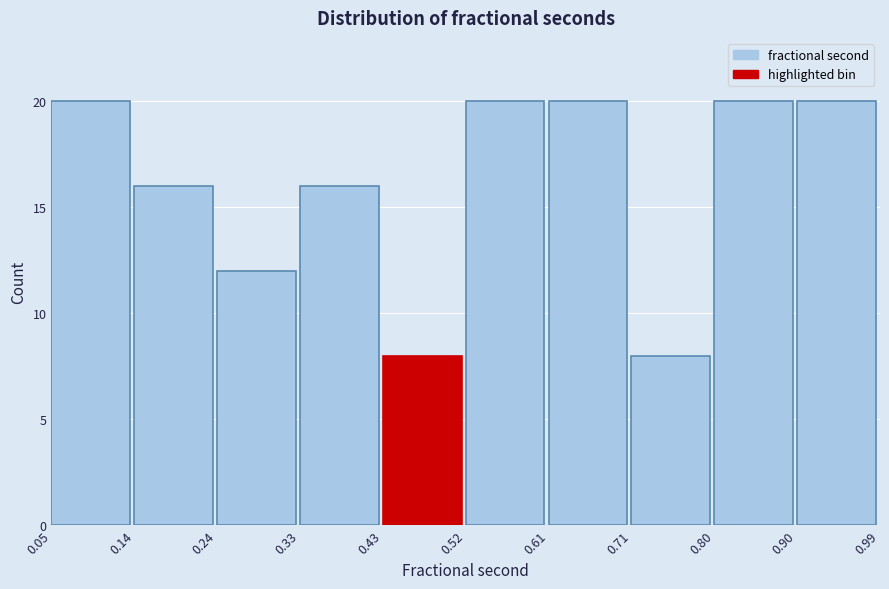

Reading left to right, list every bar in this chart as the range it spans on the x-axis followed by its height. The values are not printed on the chart, so give them approximately, as read against the axis.

0.05 to 0.14: 20
0.14 to 0.24: 16
0.24 to 0.33: 12
0.33 to 0.43: 16
0.43 to 0.52: 8
0.52 to 0.61: 20
0.61 to 0.71: 20
0.71 to 0.80: 8
0.80 to 0.90: 20
0.90 to 0.99: 20